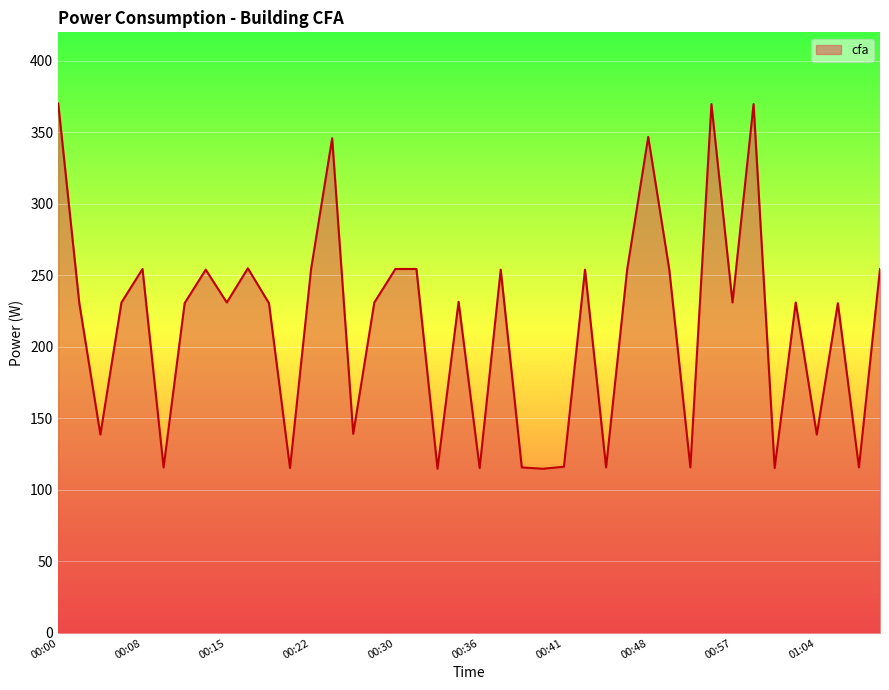

What is the greatest value displayed?

370.3